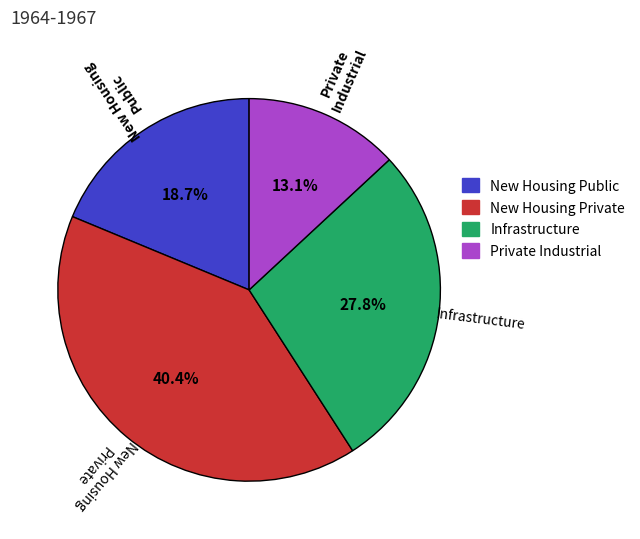

What is the largest slice in the pie chart?

New Housing Private